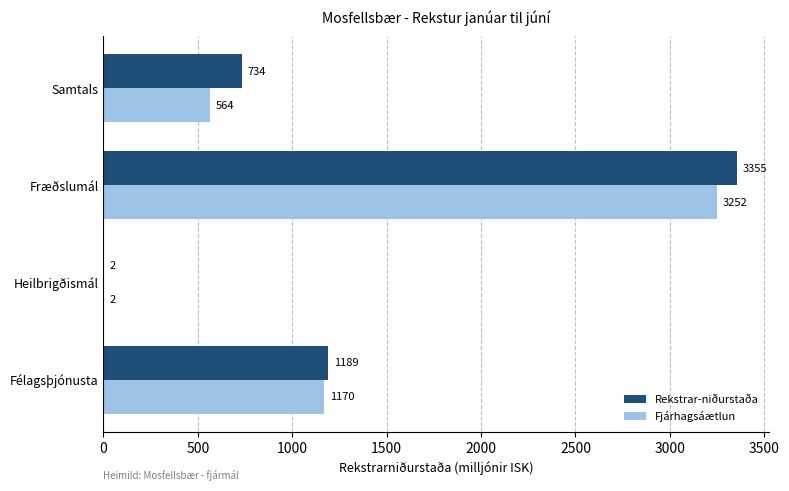

What is the maximum value shown in the chart?

3355.1